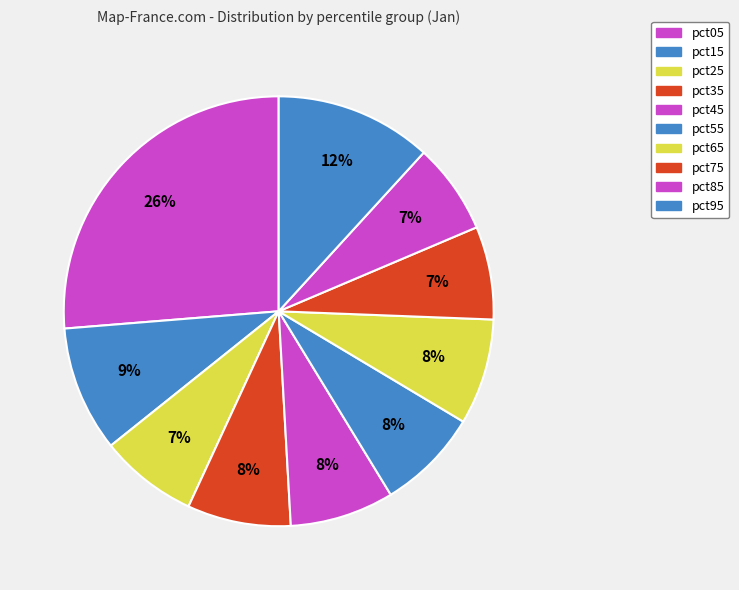

What portion of the pie excludes pct15?

90.5%